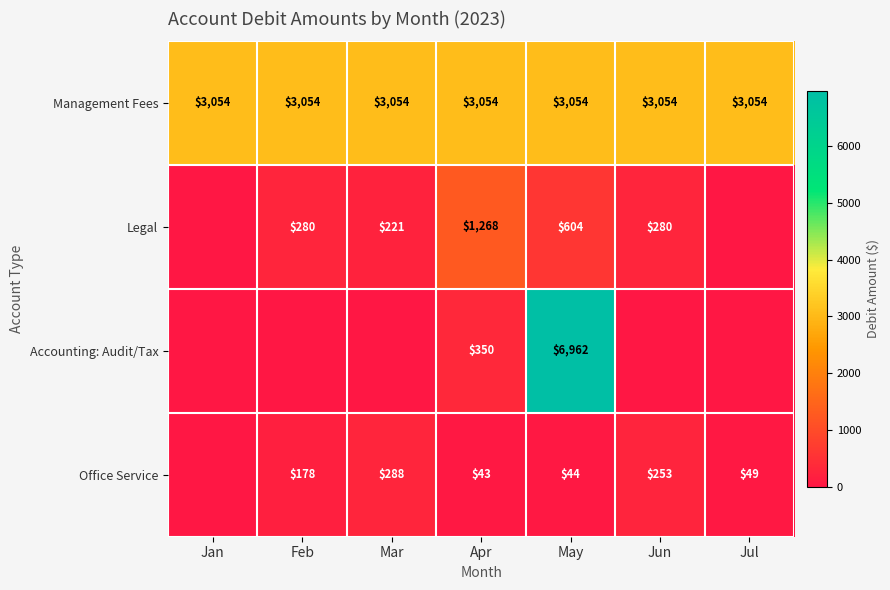

What is the difference between the highest and lowest values at Jun?

3053.8